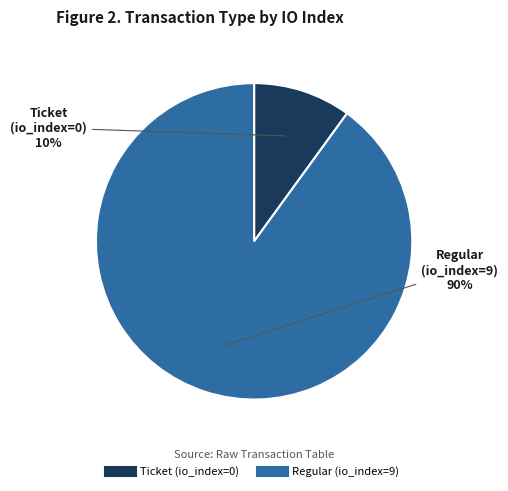

To the nearest percent, what is the average slice percentage?

50%